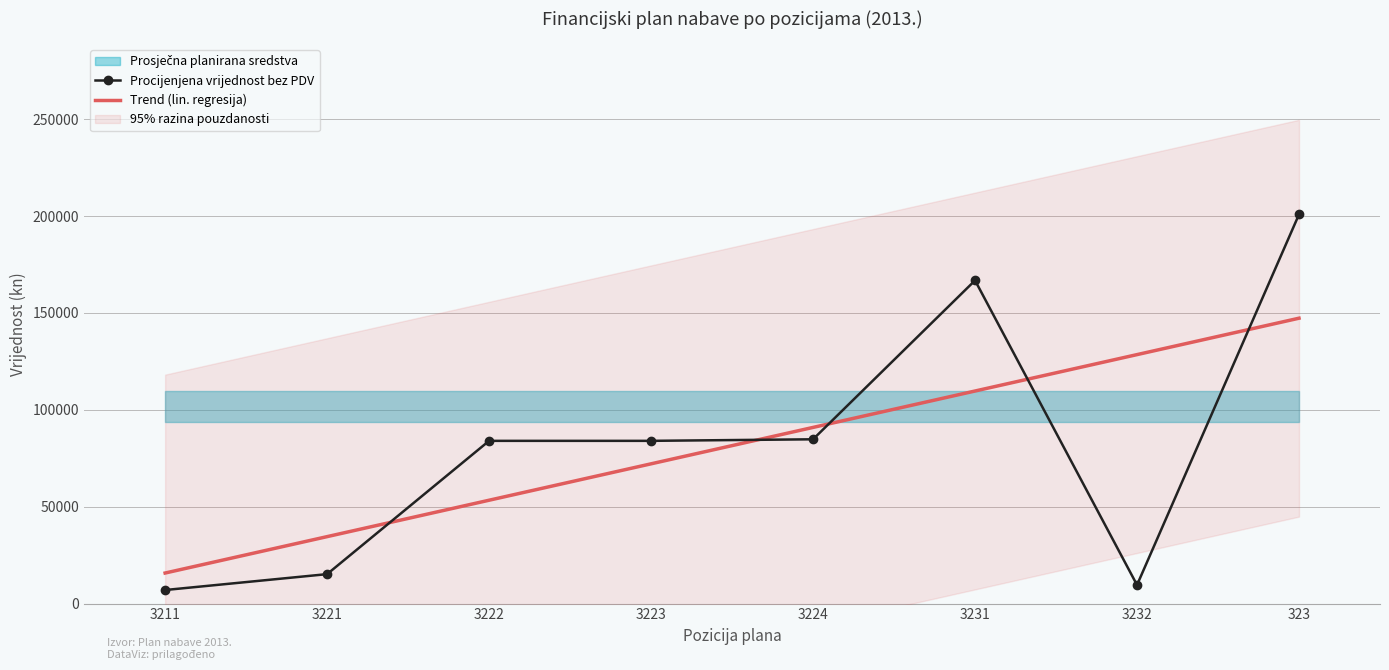

What is the average value of the Procijenjena vrijednost bez PDV series?

81535.0